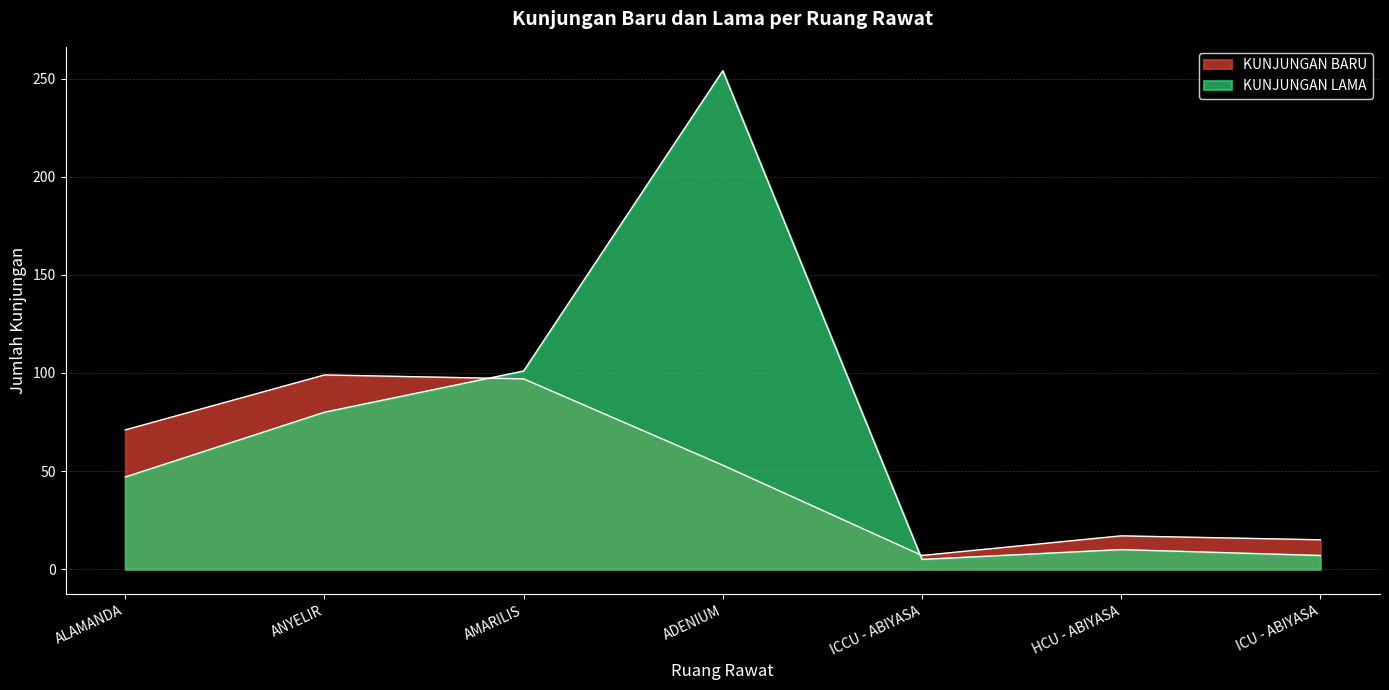

True or false: KUNJUNGAN LAMA and KUNJUNGAN BARU intersect in this chart.

True